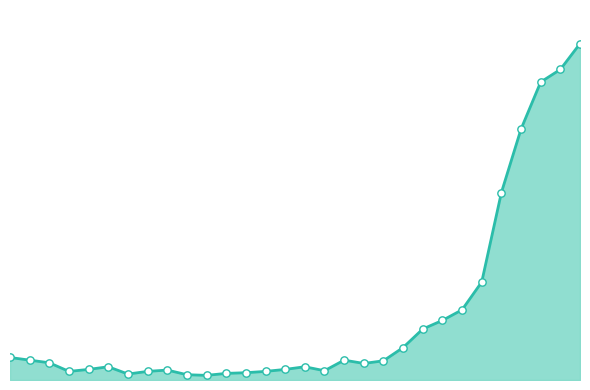

Is the value of 5 Day Avg points at 27 greater than the value of 5 Day Avg line at 6?

Yes